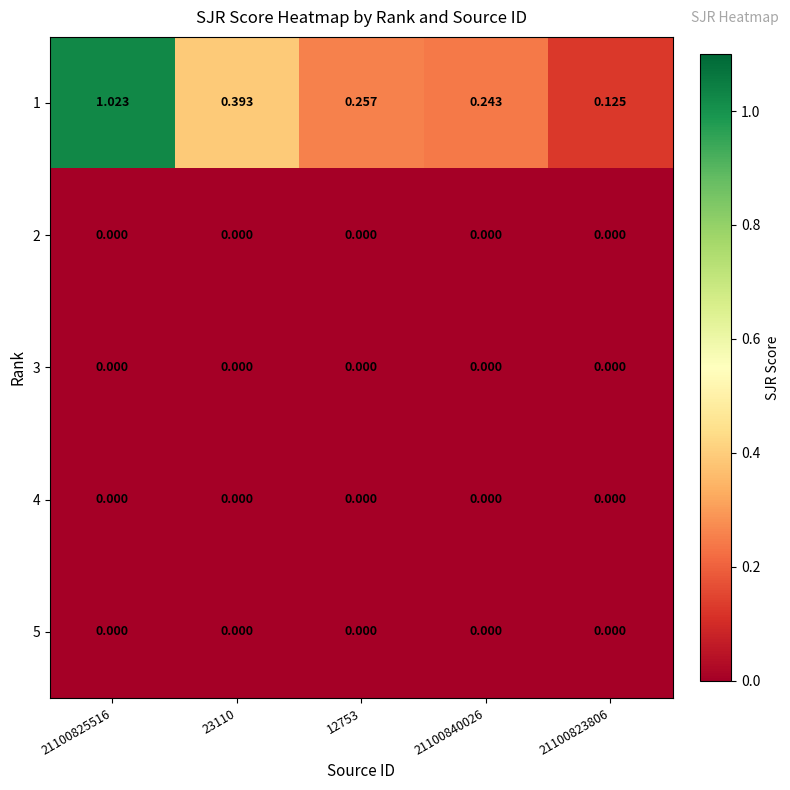

Count the number of categories in the chart.

5